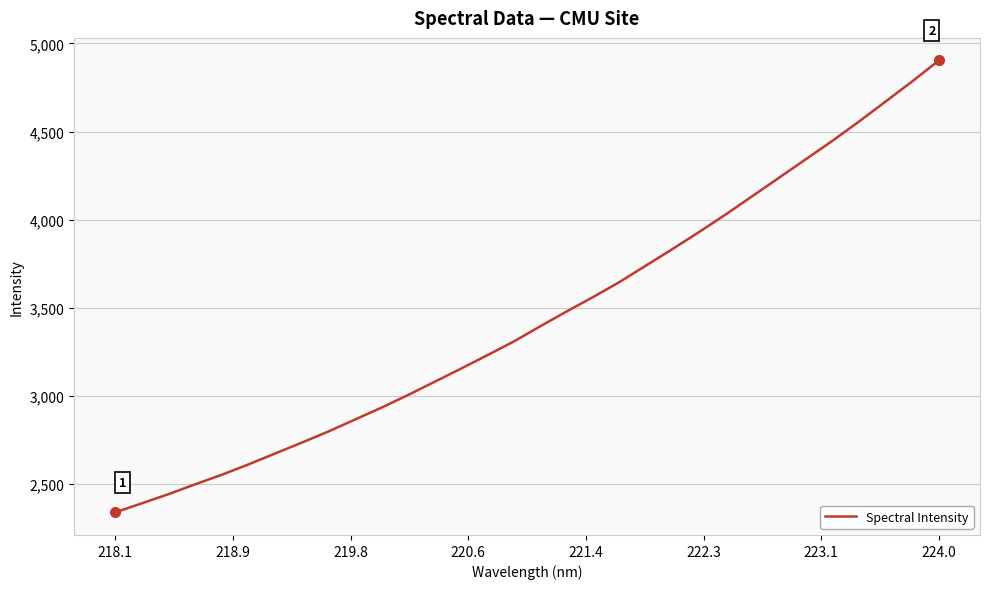

What is the difference between the maximum and minimum values?

2562.9